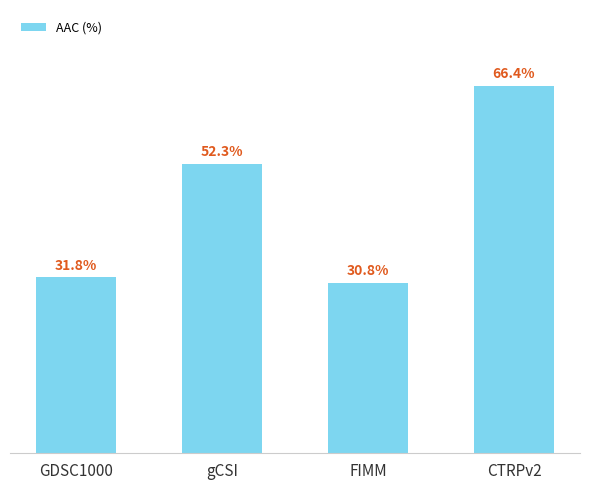

At which label does the data first exceed 52?

gCSI